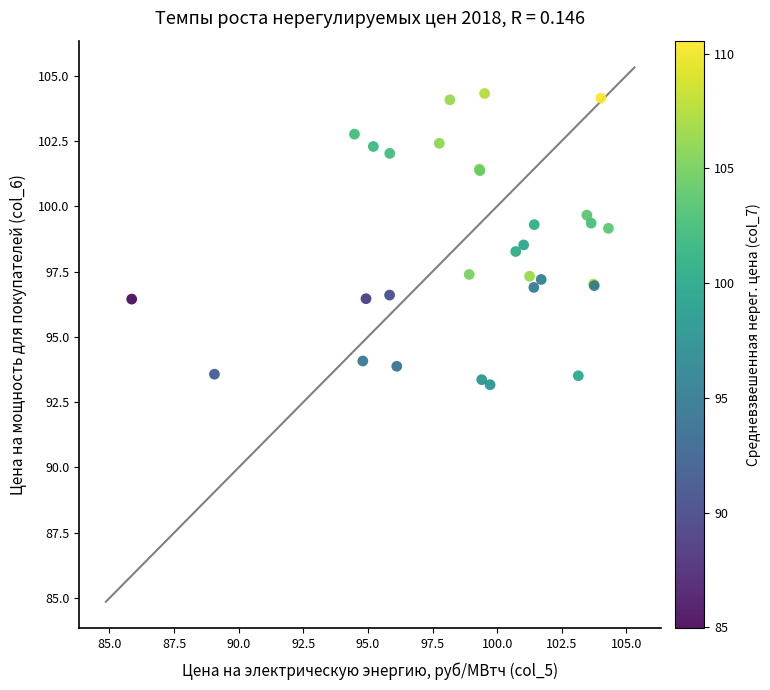

What Y value in the scatter plot is closest to 98?

98.3